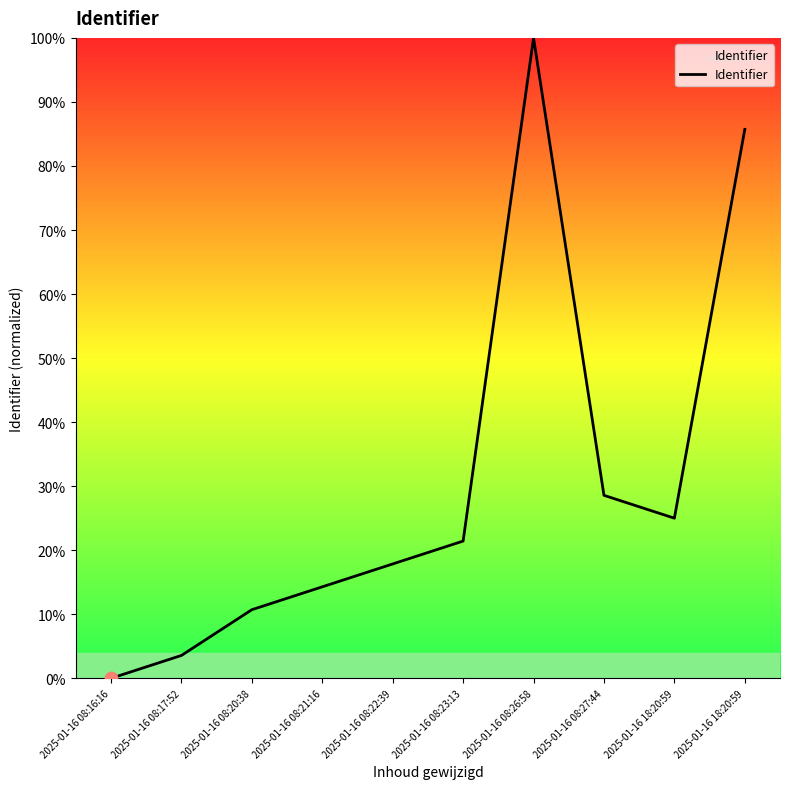

Which has a higher value, 2025-01-16 18:20:59 or 2025-01-16 08:22:39?

2025-01-16 18:20:59